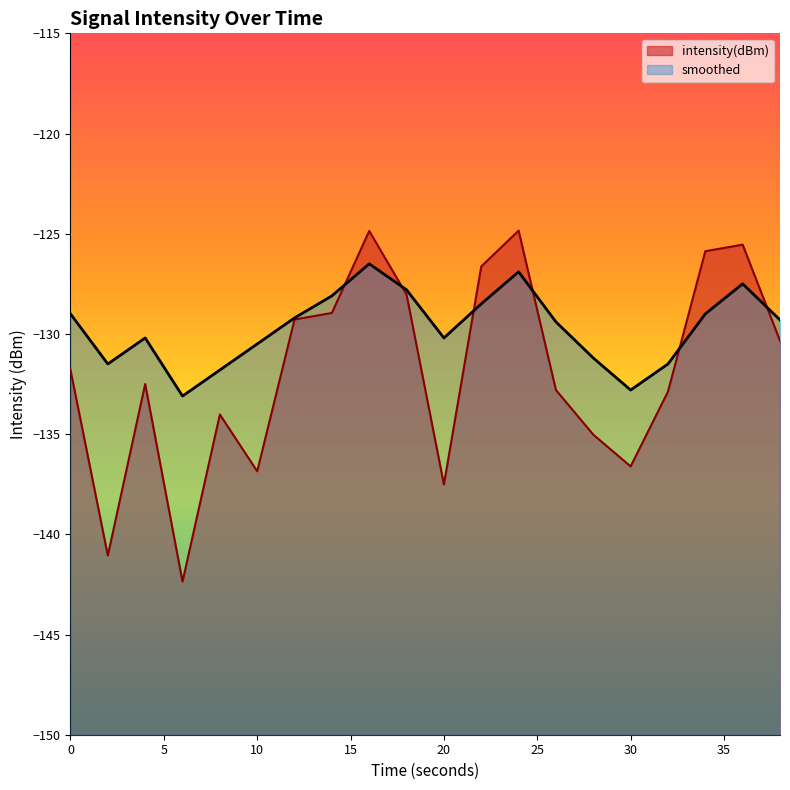

What is the difference between the maximum and second lowest values in the intensity(dBm) series?

16.2